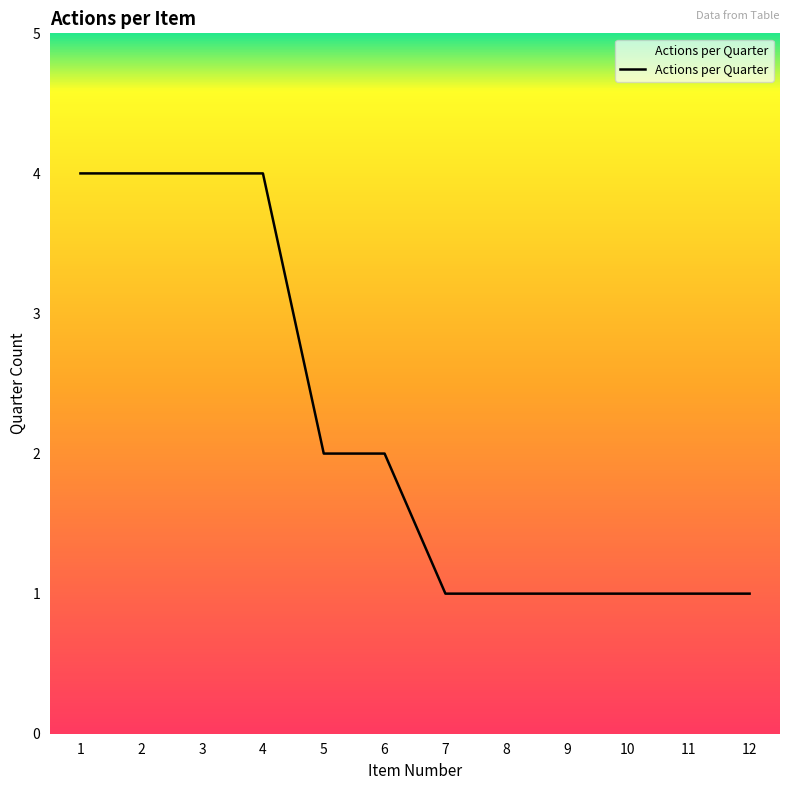

Reading left to right, extract all data points from this chart.

4	4	4	4	2	2	1	1	1	1	1	1